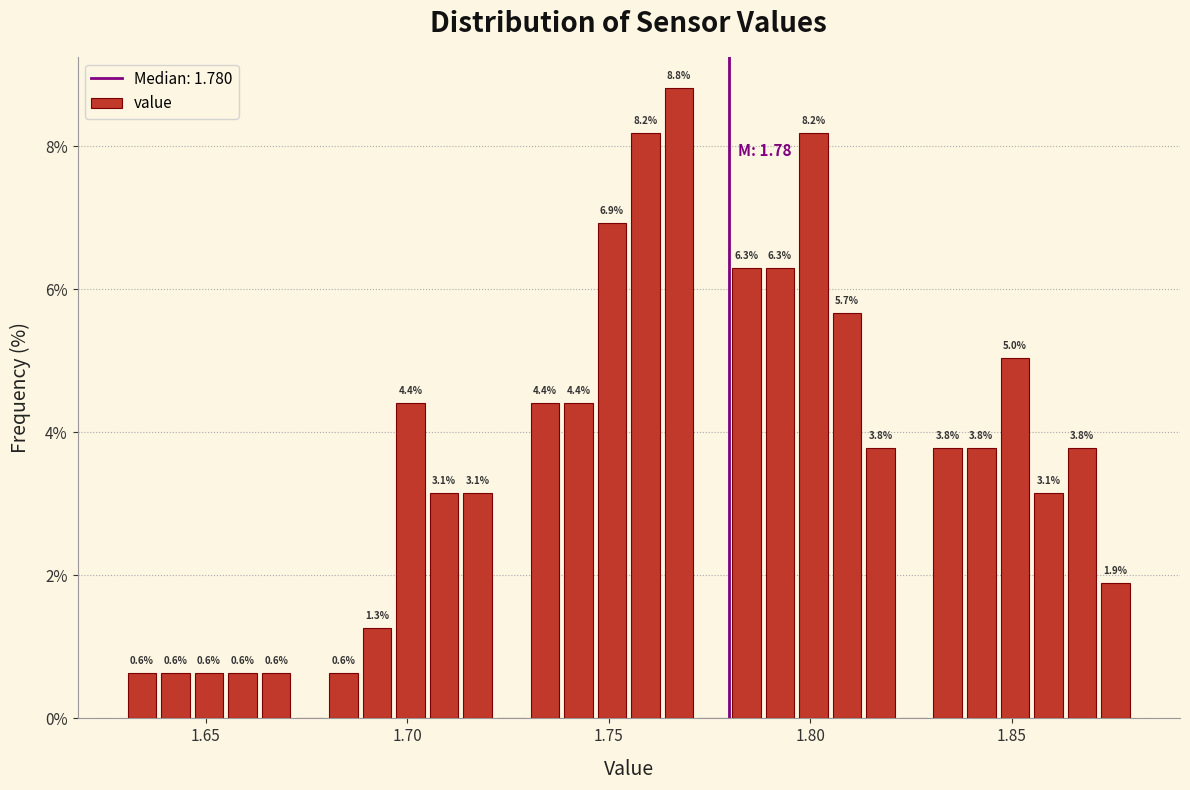

Around what value on the x-axis is the tallest bar? Give the approximate position of its centre, as read against the axis.

1.770